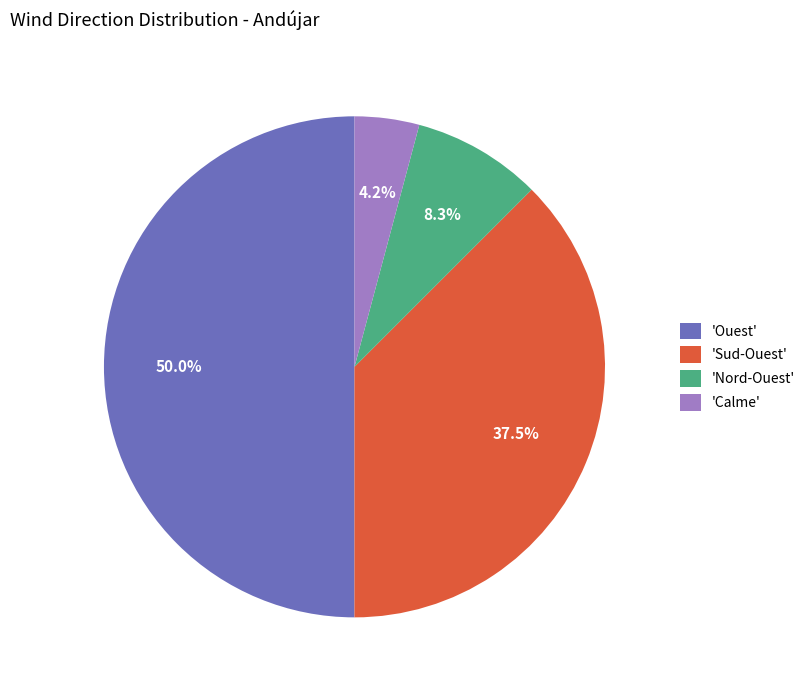

Does 'Sud-Ouest' represent more than half of the total?

No